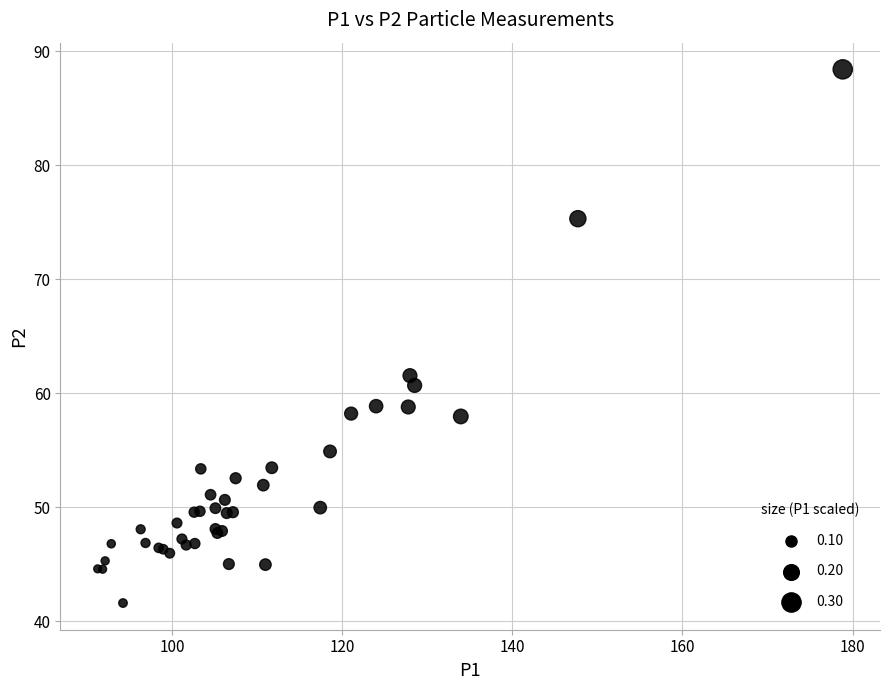

What Y value in the scatter plot is closest to 64?

61.5